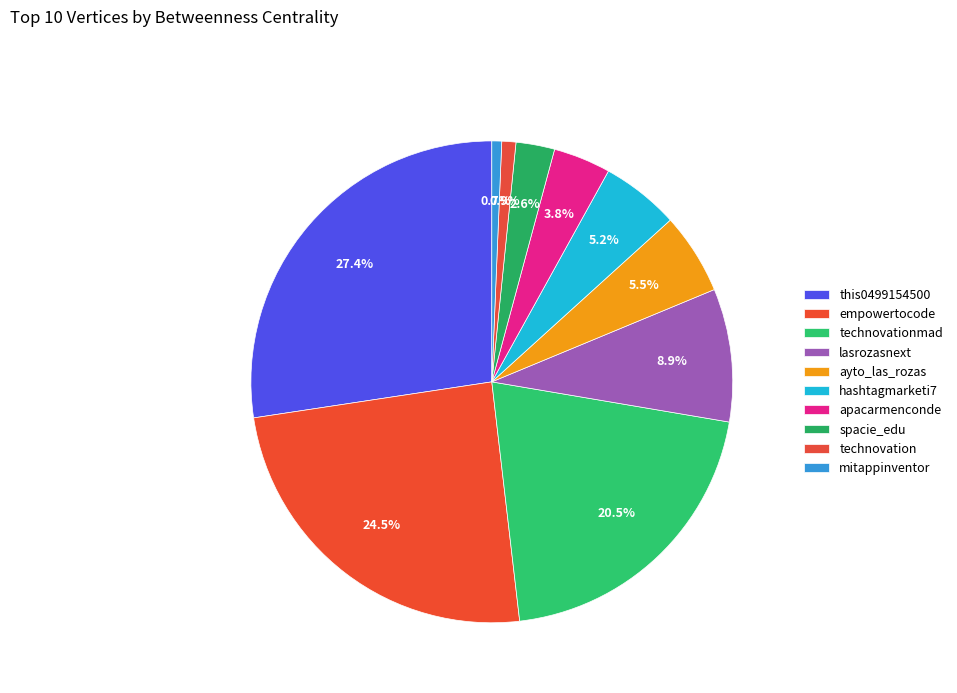

Is there any slice that represents more than half of the pie?

No